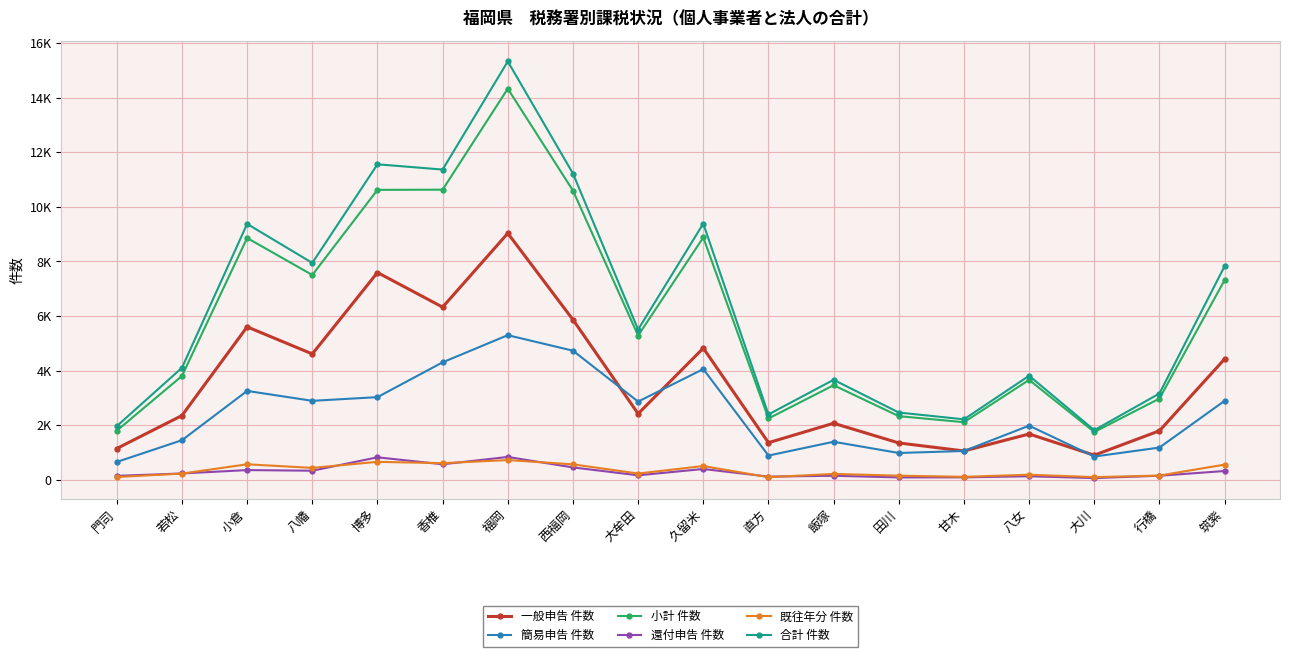

At how many categories does at least one series exceed 13246?

1